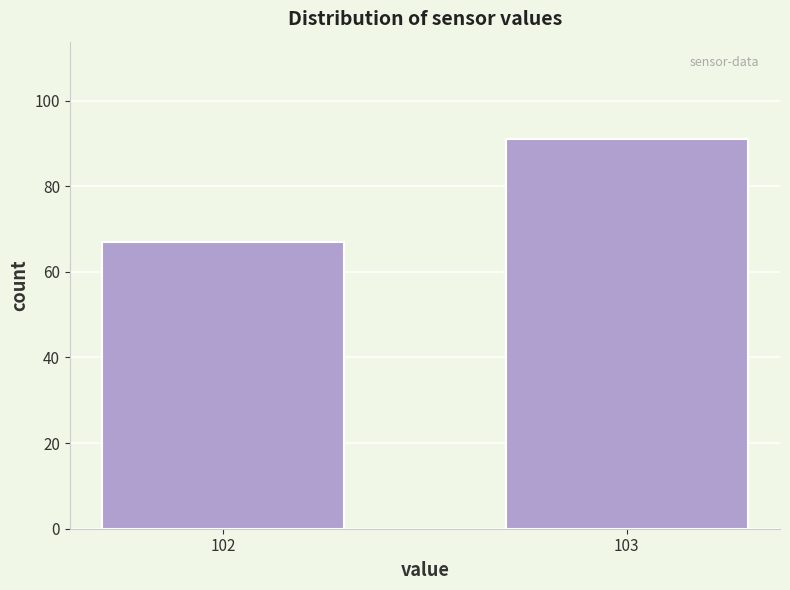

Reading left to right, extract all data points from this chart.

102=67	103=91